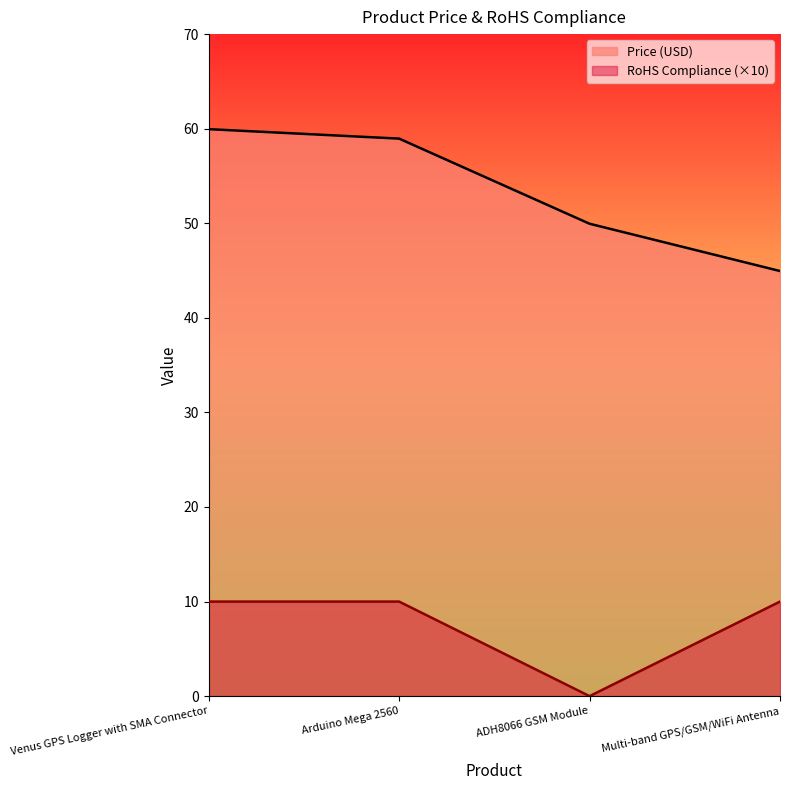

What is the label of the 1st point from the right?

Multi-band GPS/GSM/WiFi Antenna